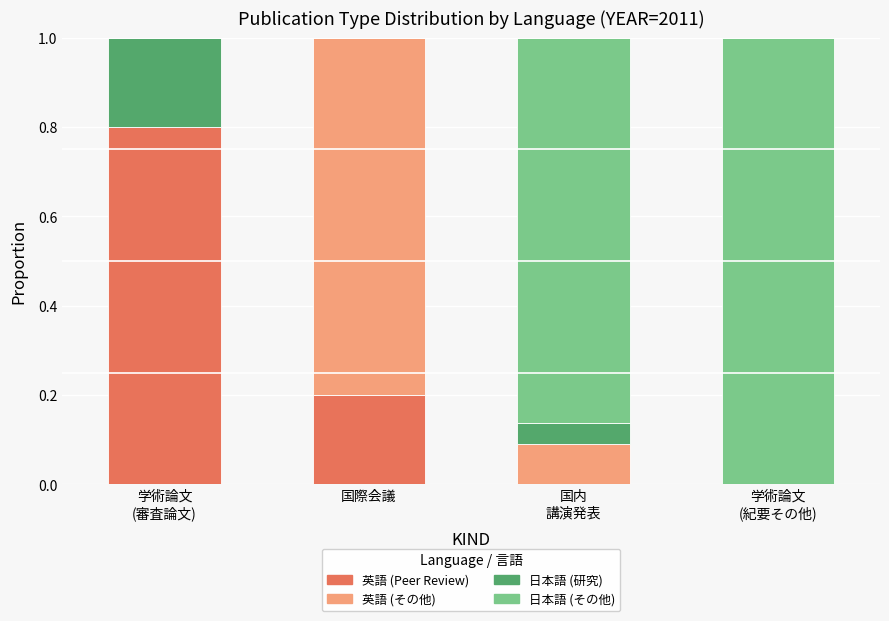

The value of 英語 (Peer Review) at 学術論文
(審査論文) is 0.5. True or false?

False